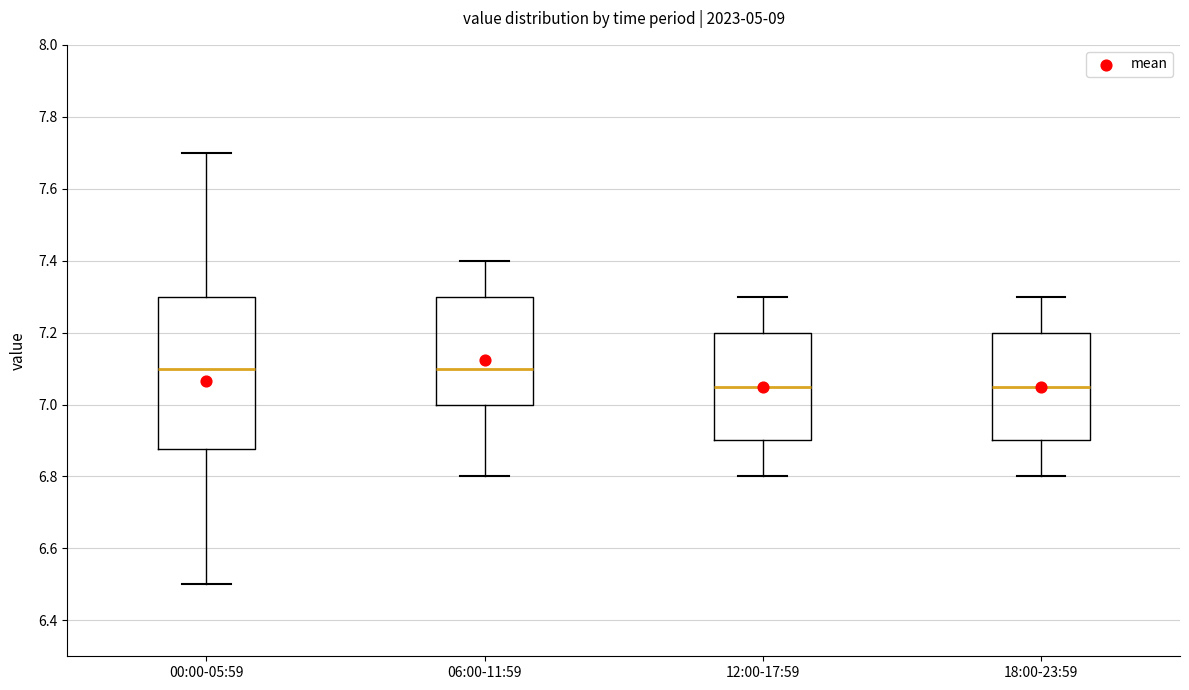

Reading left to right, read every box against the y-axis: the position of its median line, the range the box covers, and the ends of its whiskers. The values are not printed on the chart, so give them approximately, as read against the axis.

00:00-05:59: median 7.10, box 6.88 to 7.30, whiskers 6.50 to 7.70
06:00-11:59: median 7.10, box 7.00 to 7.30, whiskers 6.80 to 7.40
12:00-17:59: median 7.06, box 6.90 to 7.20, whiskers 6.80 to 7.30
18:00-23:59: median 7.06, box 6.90 to 7.20, whiskers 6.80 to 7.30